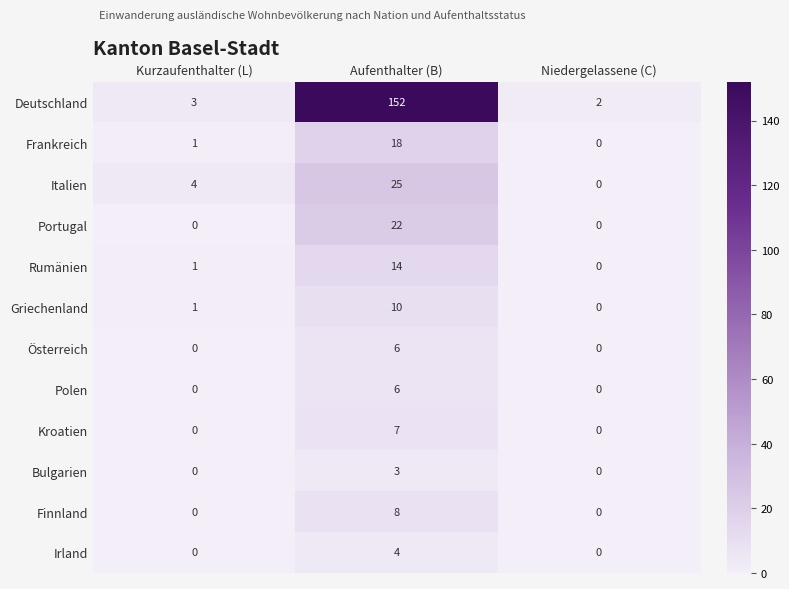

The Deutschland series shows 2 at Niedergelassene (C). True or false?

True